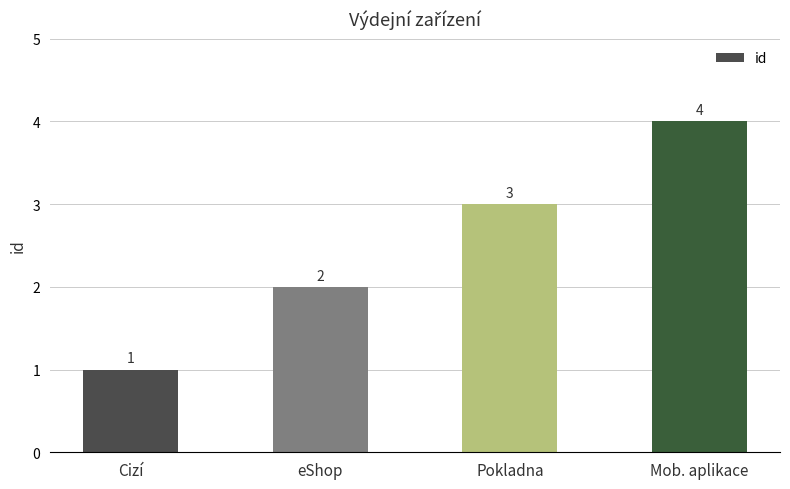

Reading left to right, extract all data points from this chart.

Cizí=1	eShop=2	Pokladna=3	Mob. aplikace=4